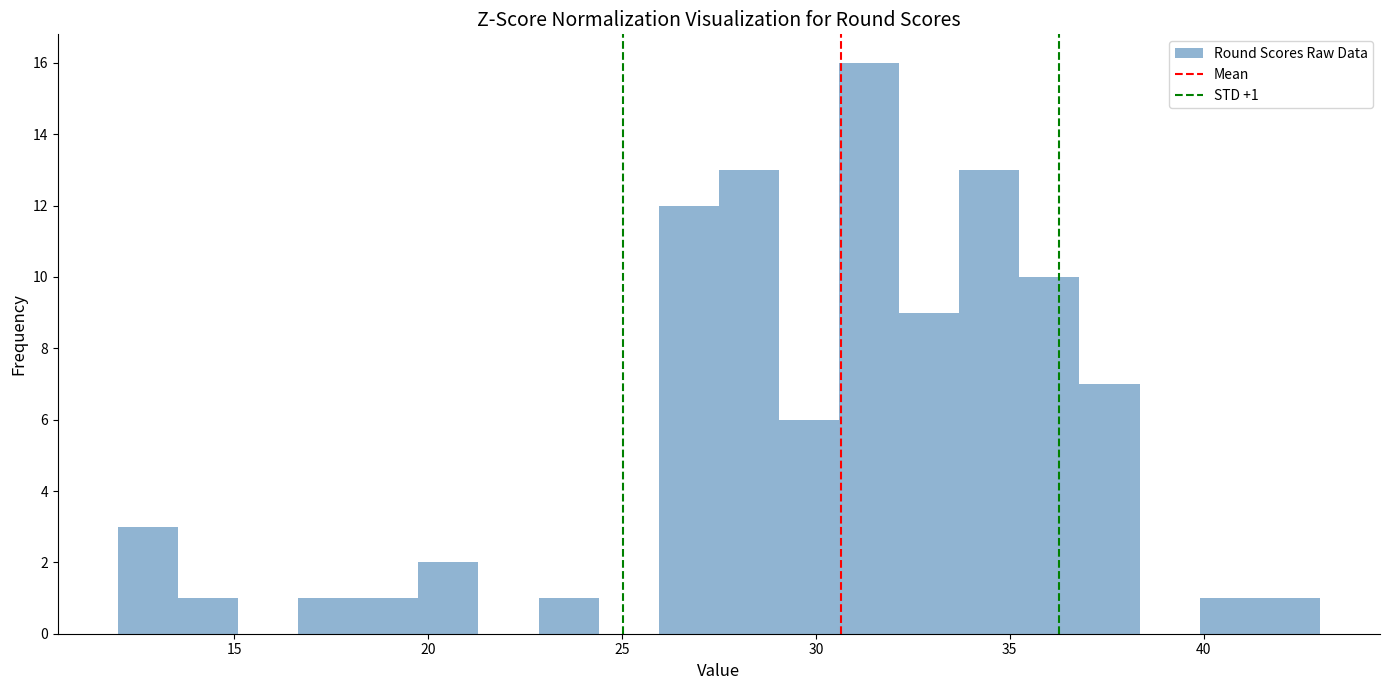

Read against the x-axis, roughly where is the centre of the tallest bar?

31.5